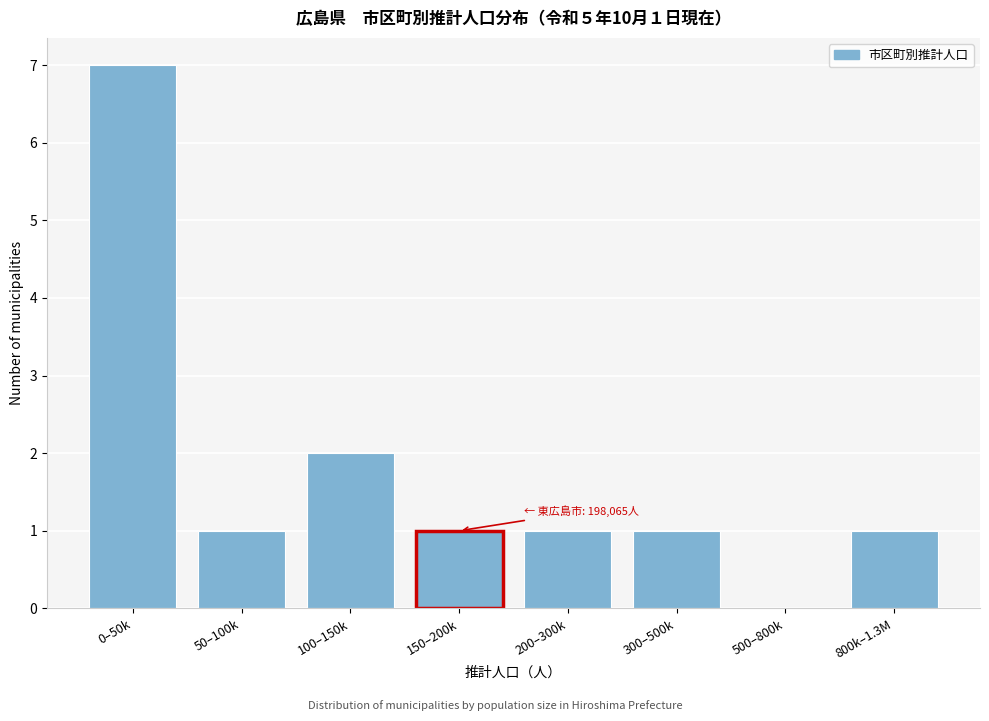

Reading right to left, transcribe all the data shown in this chart.

800k–1.3M=1	500–800k=0	300–500k=1	200–300k=1	150–200k=1	100–150k=2	50–100k=1	0–50k=7